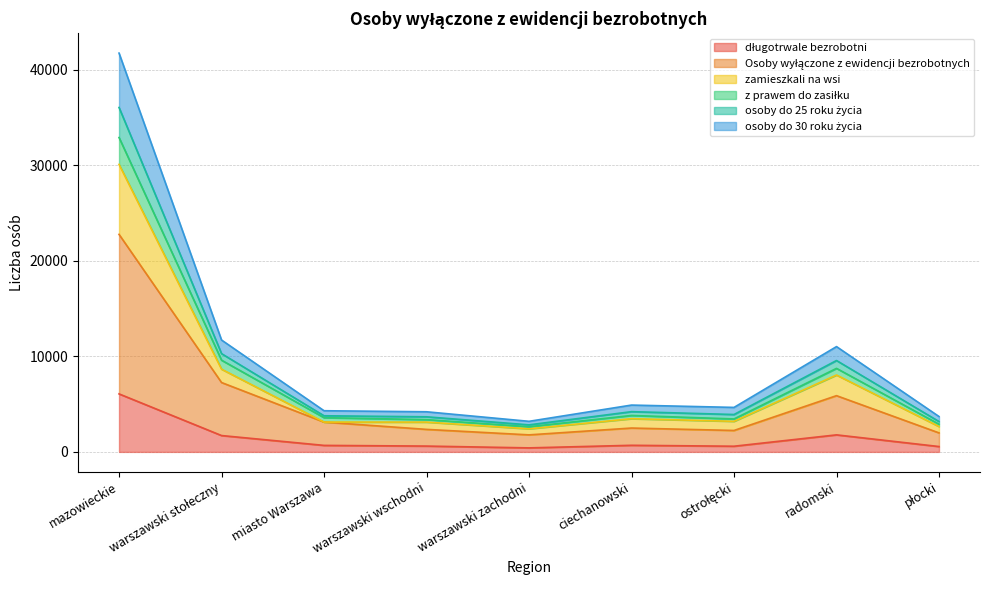

At which category is the sum across all series the highest?

mazowieckie